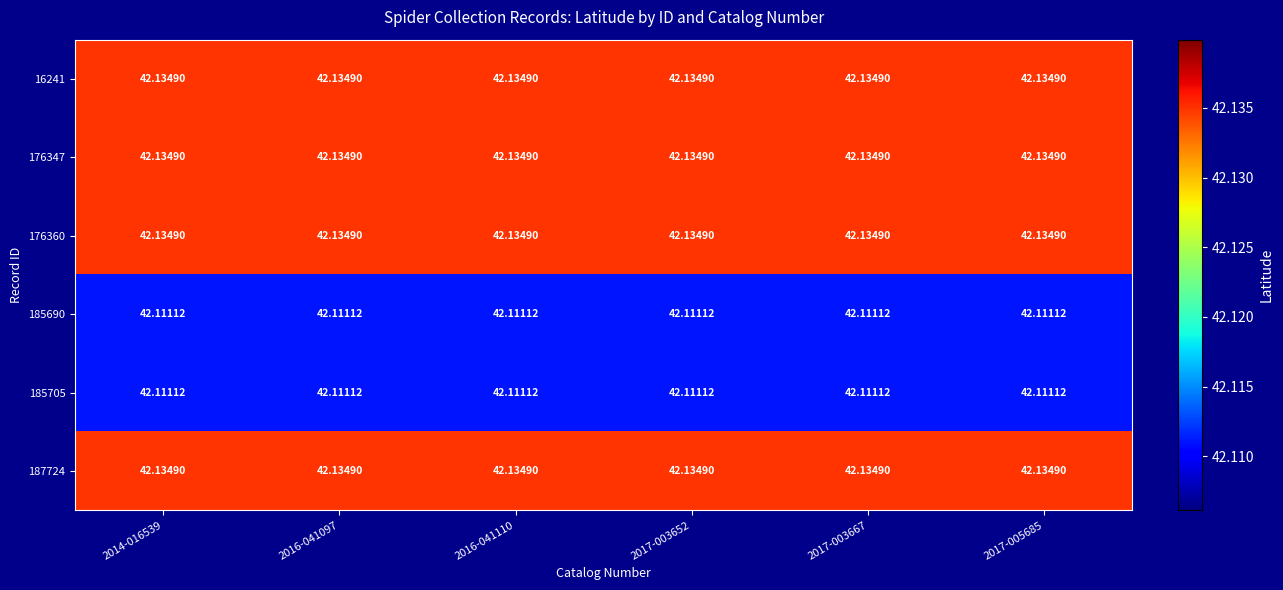

Is the value of 185690 at 2017-003667 greater than the value of 176360 at 2014-016539?

No